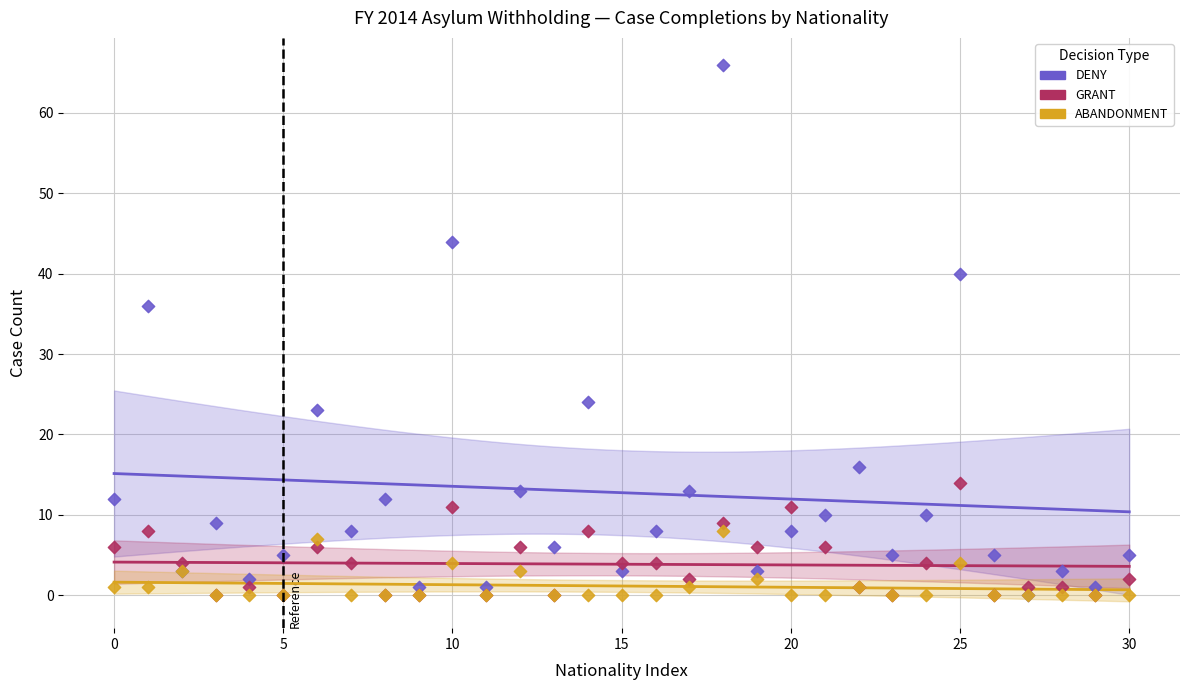

In the DENY series, what Y value is closest to 33?

36